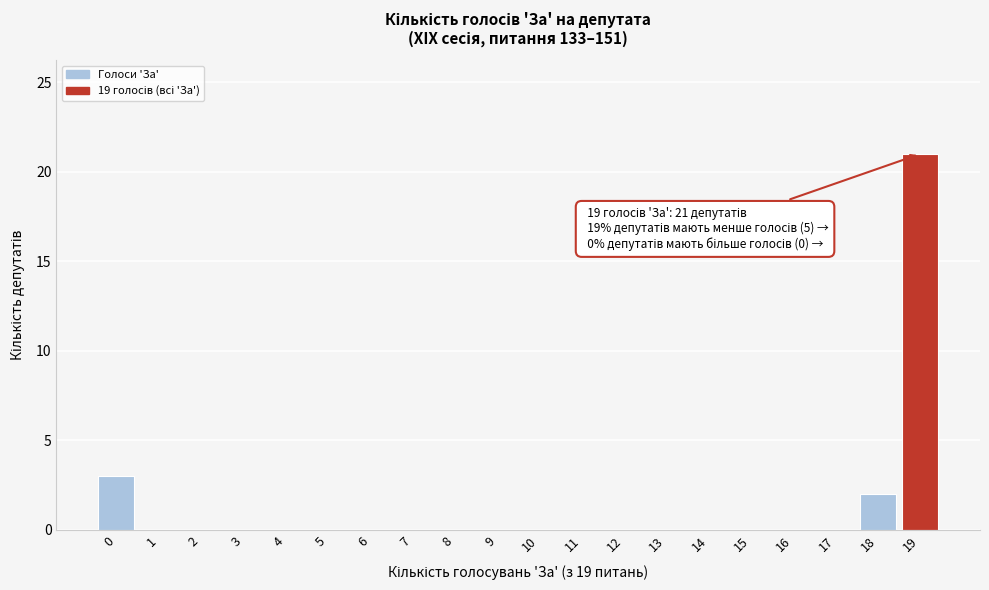

Reading right to left, what are all the values shown in this chart?

19=21	18=2	17=0	16=0	15=0	14=0	13=0	12=0	11=0	10=0	9=0	8=0	7=0	6=0	5=0	4=0	3=0	2=0	1=0	0=3